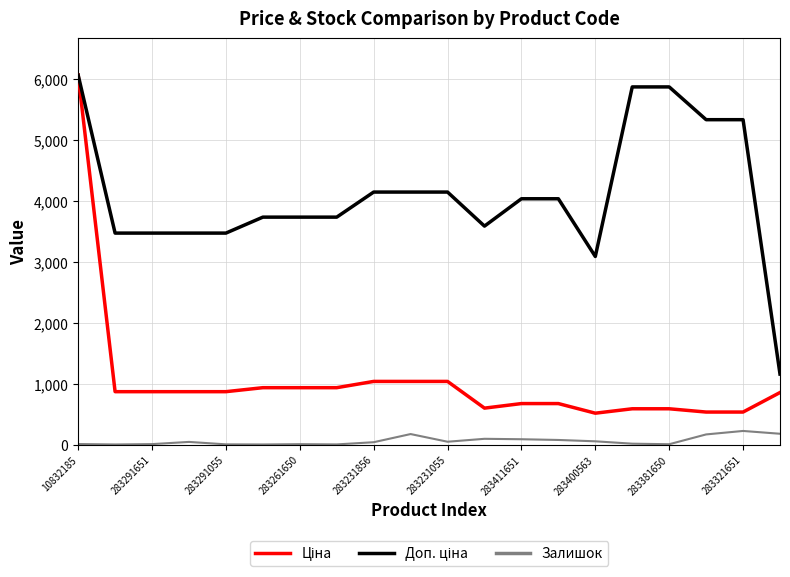

What is the maximum value shown in the chart?

6067.2